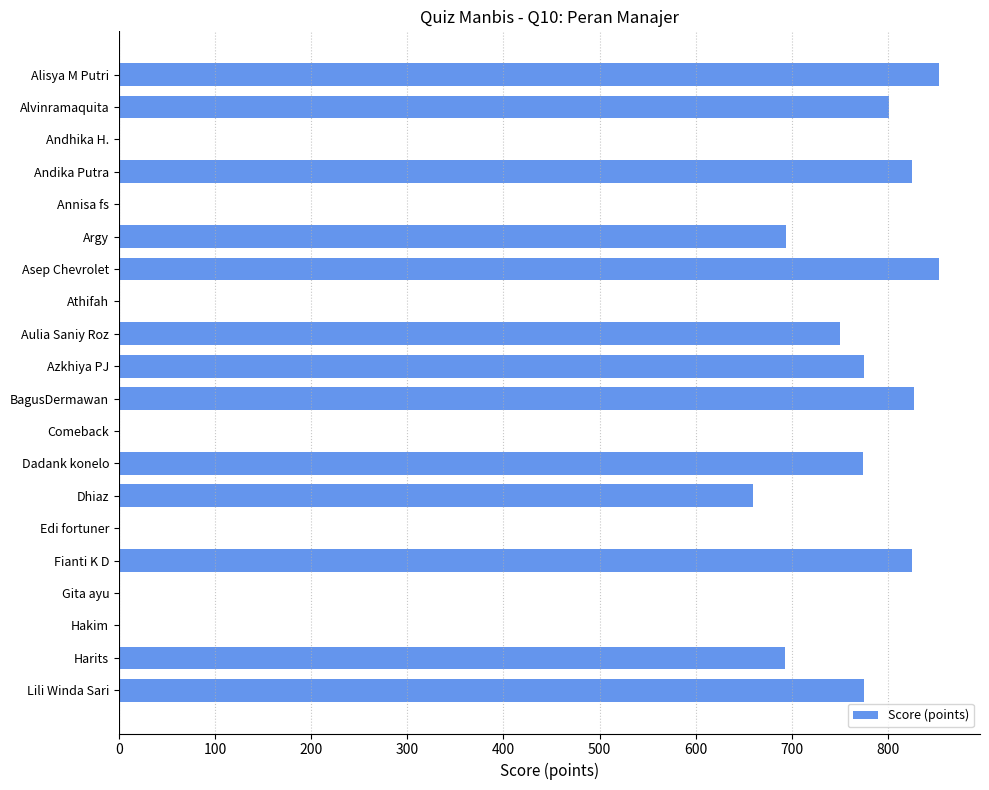

The value at Argy is 694. True or false?

True